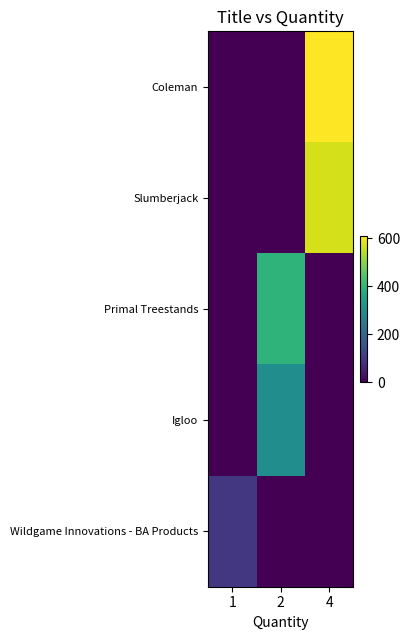

Reading right to left, extract all data points from this chart.

Coleman: 4=610.0	2=0.0	1=0.0
Slumberjack: 4=570.0	2=0.0	1=0.0
Primal Treestands: 4=0.0	2=396.0	1=0.0
Igloo: 4=0.0	2=300.0	1=0.0
Wildgame Innovations - BA Products: 4=0.0	2=0.0	1=98.0